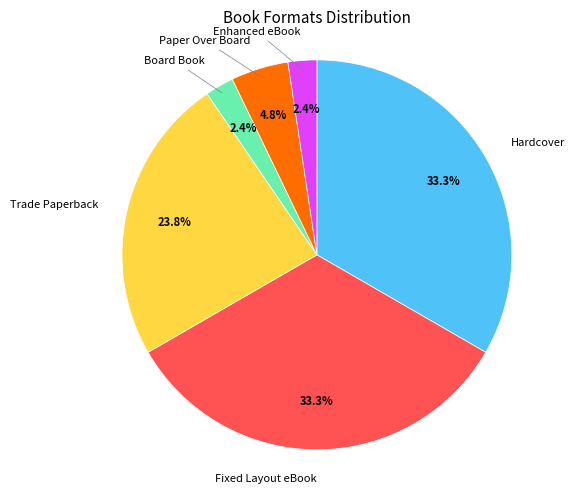

Is there any slice that represents more than half of the pie?

No